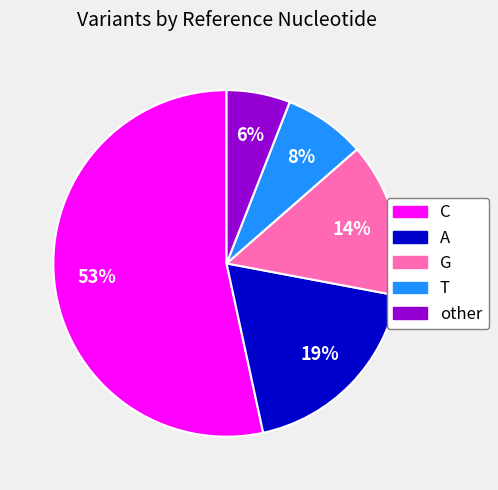

What percentage is the C slice, to the nearest percent?

53%